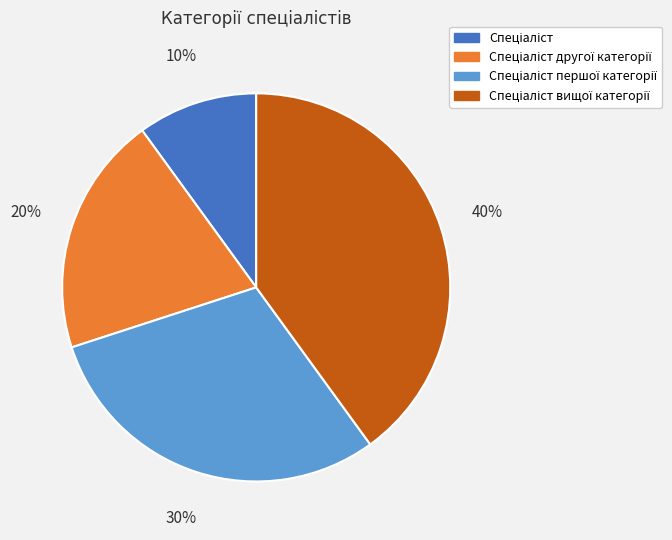

Is there any slice that represents more than half of the pie?

No